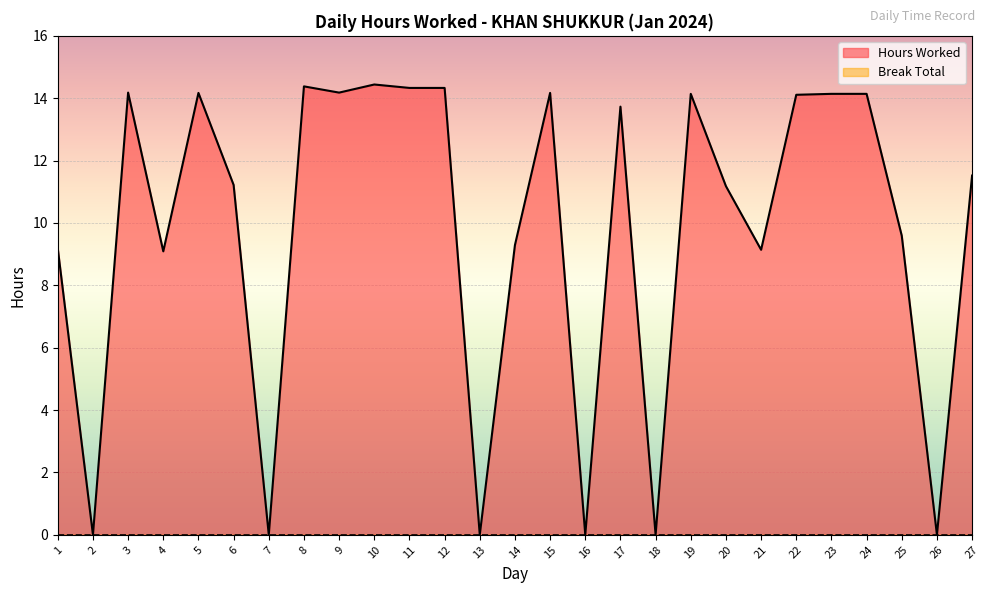

The chart shows a value of 14.4 at 21. True or false?

False